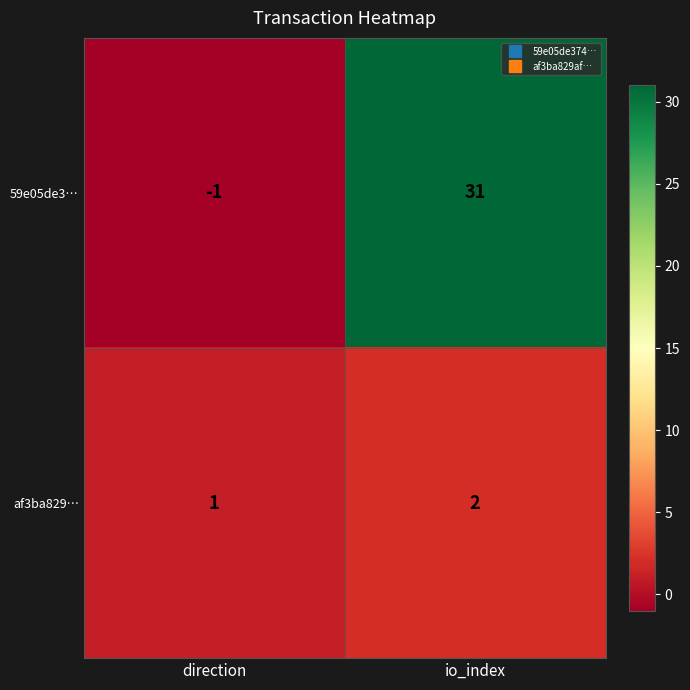

Which series has the widest spread of values?

59e05de3…